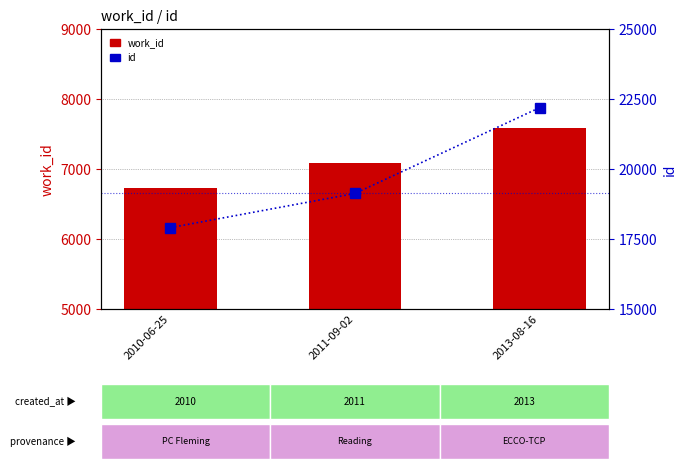

What position from the right is 2011-09-02?

2